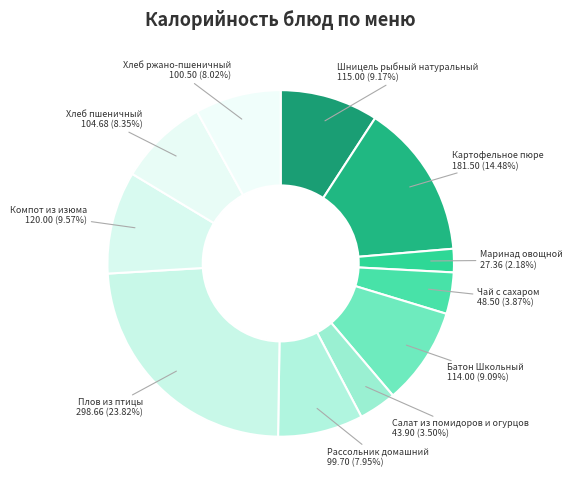

To the nearest percent, what is the difference between the largest and smallest slice percentages?

22%